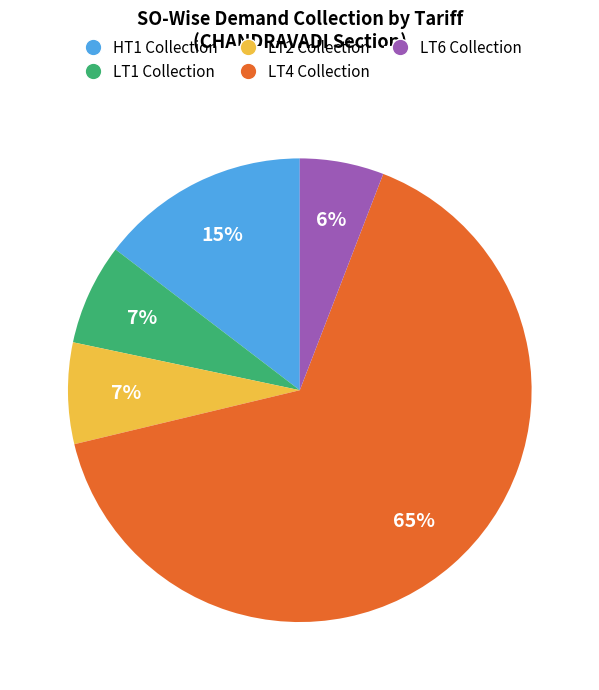

To the nearest percent, what is the average slice percentage?

20%